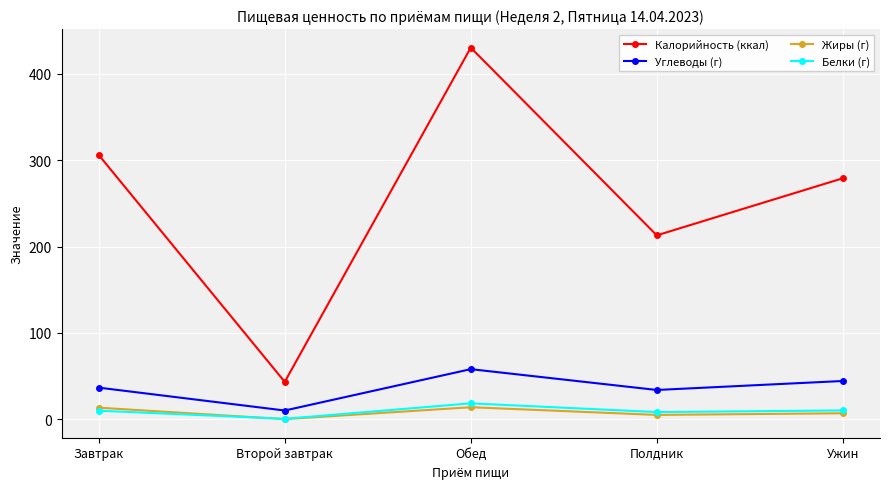

What is the lowest value of the Углеводы (г) series?

10.1